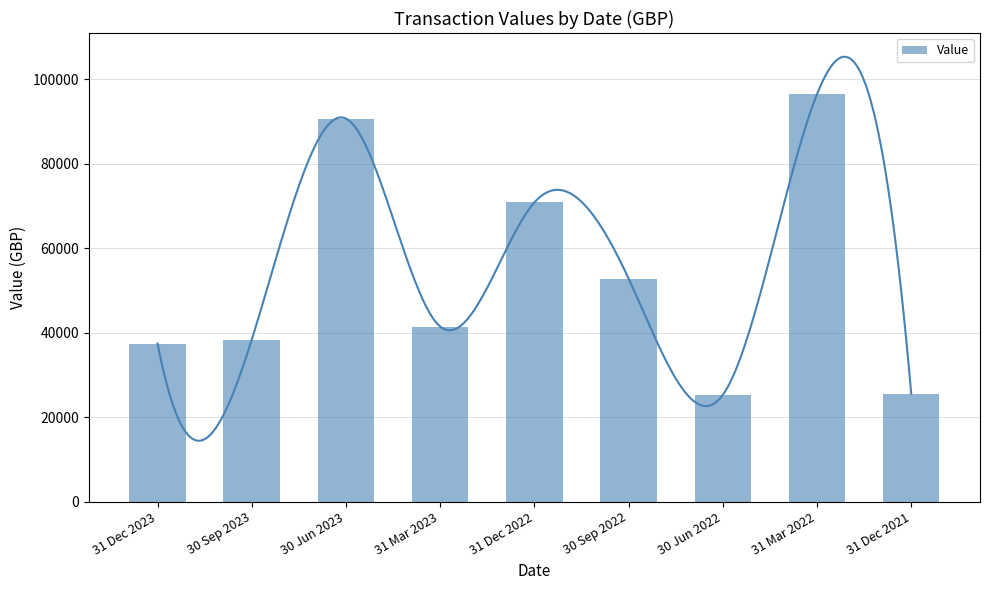

Reading left to right, what are all the values shown in this chart?

37433.5	38338.2	90669.1	41448.7	70819.9	52805.0	25283.6	96445.9	25581.3